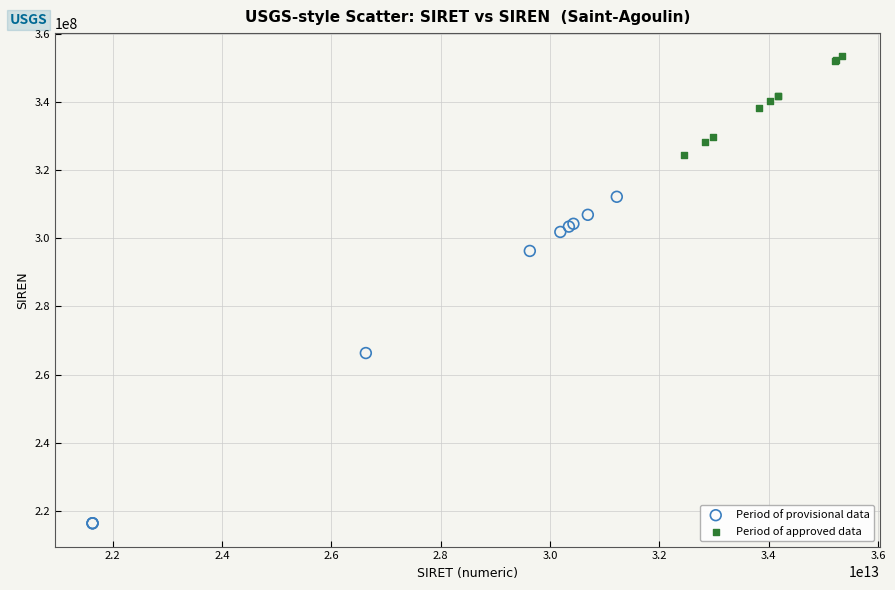

Which series contains the lowest Y value?

Period of provisional data